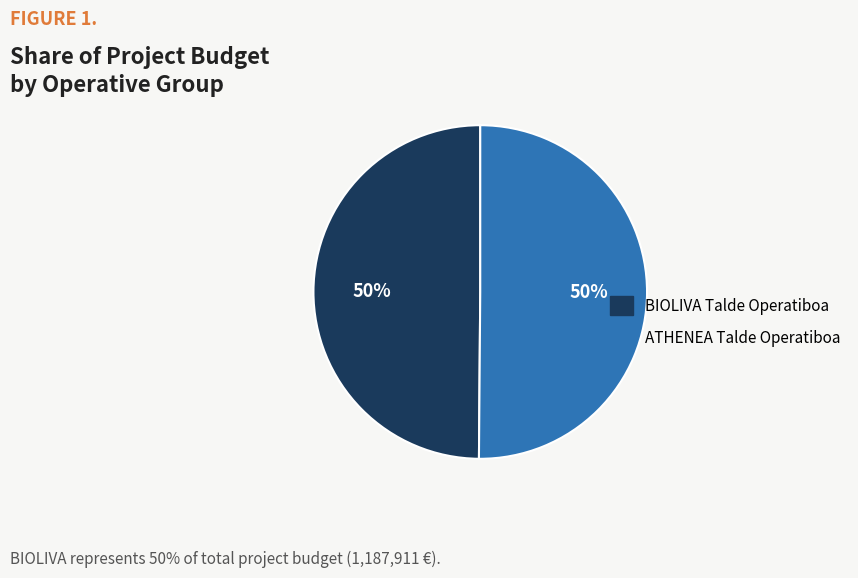

What is the ratio of the value at BIOLIVA Talde Operatiboa to the value at ATHENEA Talde Operatiboa?

1.0